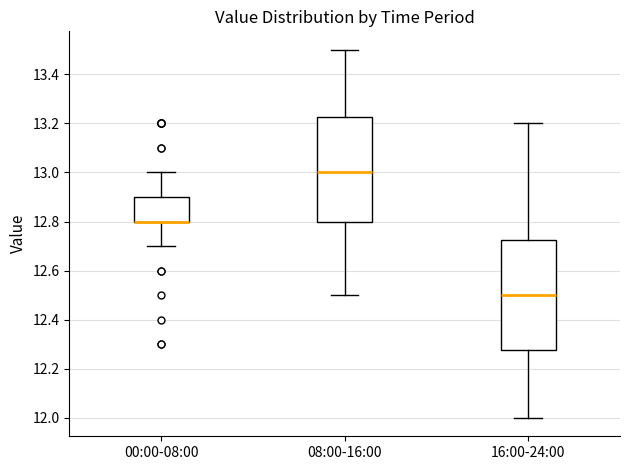

Reading left to right, transcribe this box plot: for each box, give where its median line is, the range the box spans, and where its two whiskers end, as read against the y-axis. The values are not printed on the chart, so give them approximately, as read against the axis.

00:00-08:00: median 12.80 (drawn on the box's lower edge), box 12.80 to 12.90, whiskers 12.70 to 13.00
08:00-16:00: median 13.00, box 12.80 to 13.22, whiskers 12.50 to 13.50
16:00-24:00: median 12.50, box 12.28 to 12.72, whiskers 12.00 to 13.20